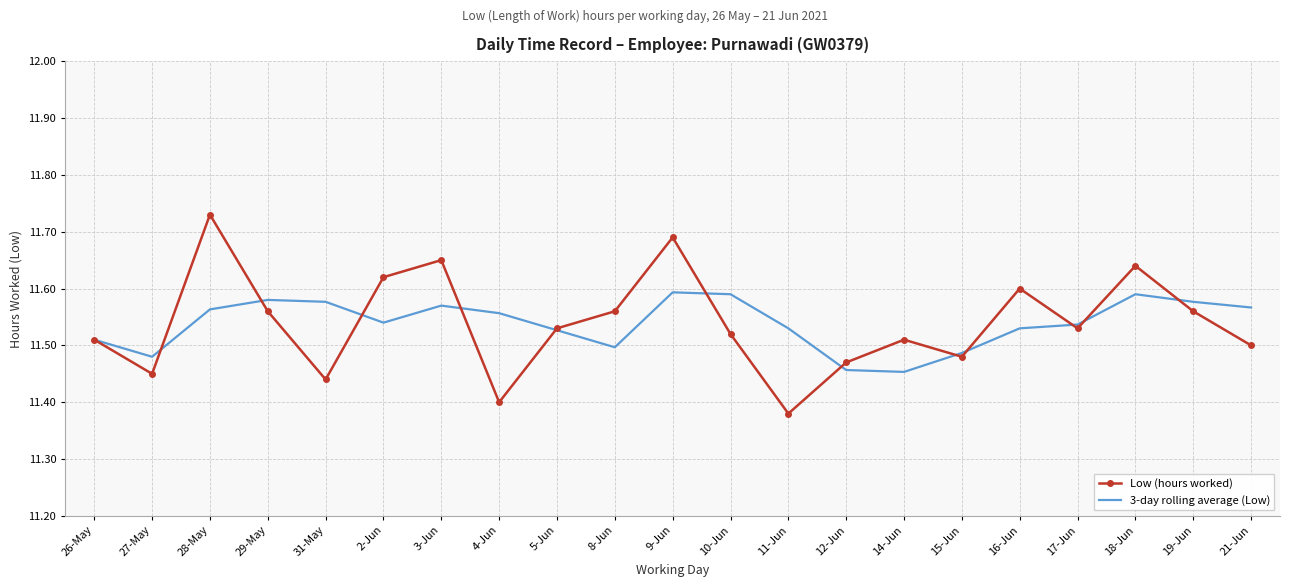

Which series changed the most between 3-Jun and 16-Jun?

Low (hours worked)